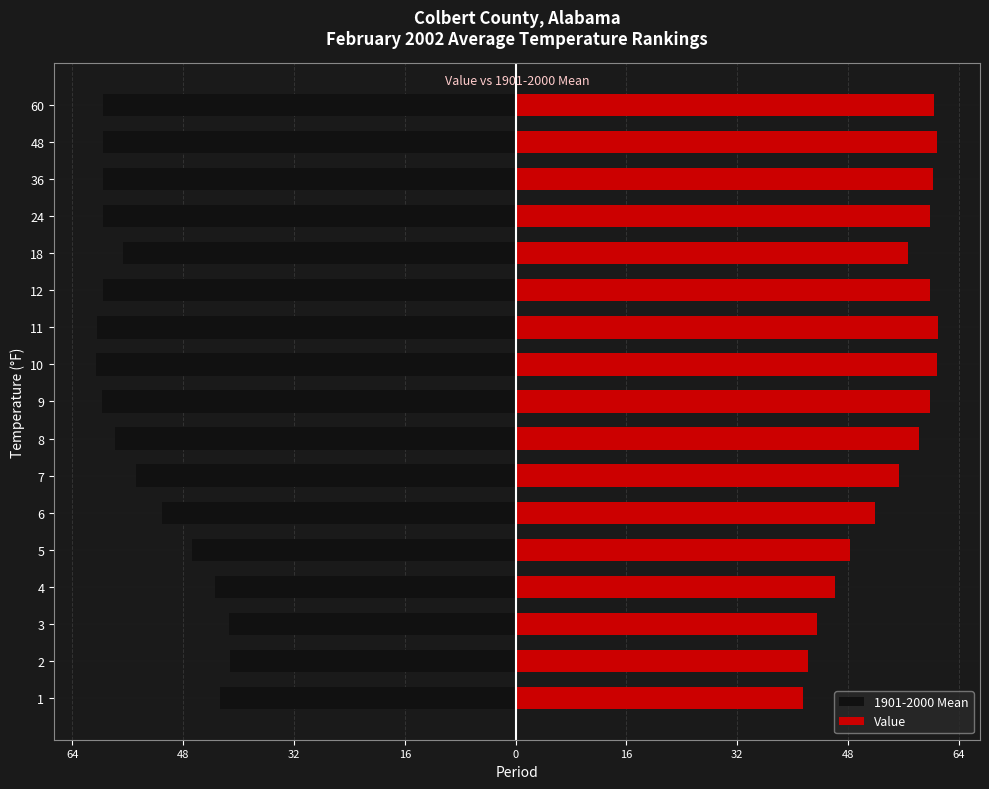

How many data points in 1901-2000 Mean are less than -58?

9